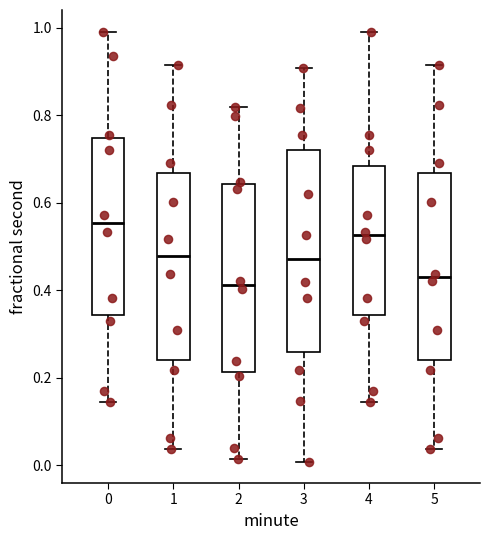

Reading left to right, transcribe this box plot: for each box, give where its median line is, the range the box spans, and where its two whiskers end, as read against the y-axis. The values are not printed on the chart, so give them approximately, as read against the axis.

0: median 0.56, box 0.34 to 0.74, whiskers 0.14 to 1.00
1: median 0.48, box 0.24 to 0.66, whiskers 0.04 to 0.92
2: median 0.42, box 0.22 to 0.64, whiskers 0.02 to 0.82
3: median 0.48, box 0.26 to 0.72, whiskers 0.00 to 0.90
4: median 0.52, box 0.34 to 0.68, whiskers 0.14 to 1.00
5: median 0.42, box 0.24 to 0.66, whiskers 0.04 to 0.92